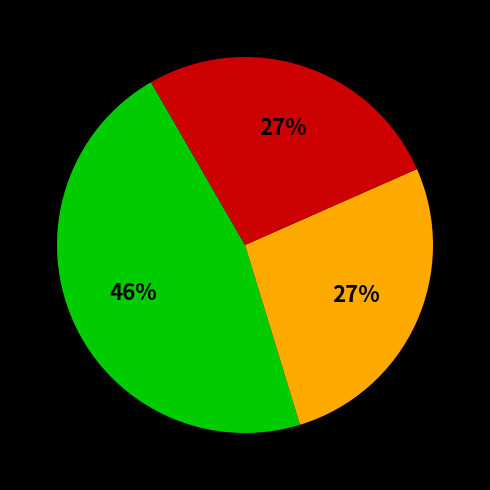

To the nearest percent, what is the average slice percentage?

33%